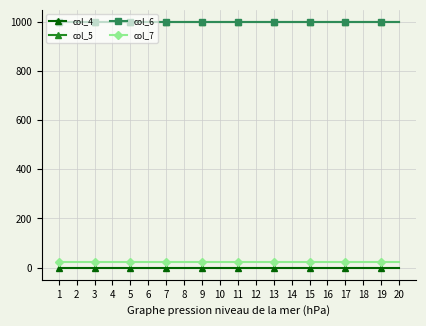

Is this an area chart (filled region under the line)?

No